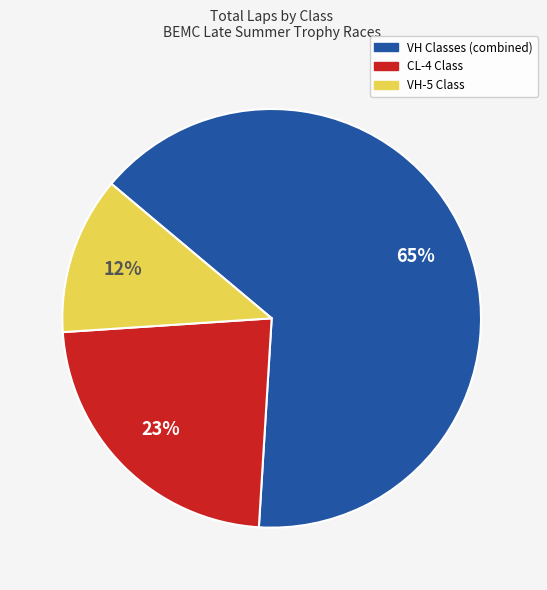

Is there any slice that represents more than half of the pie?

Yes